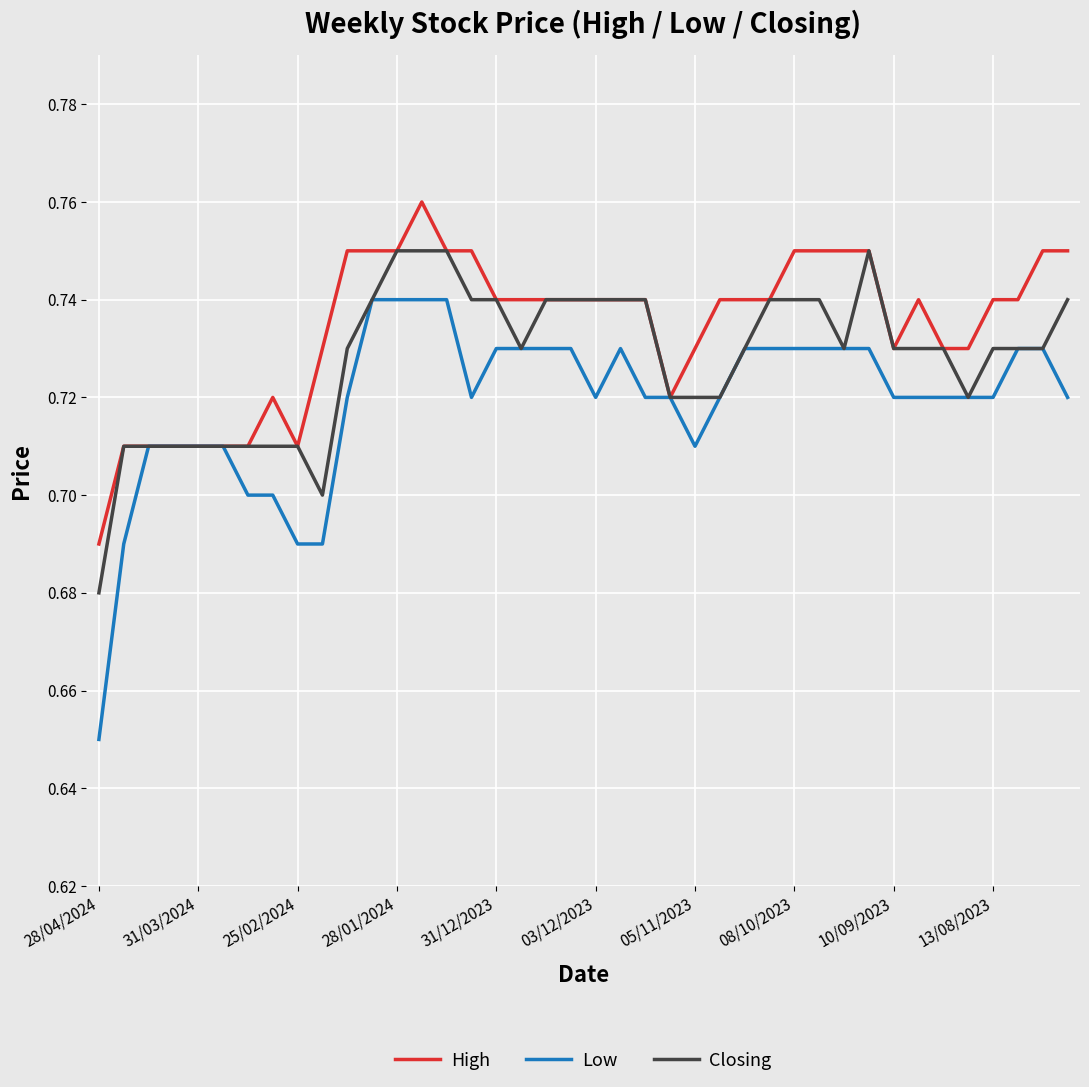

Rank the series by their average value, from lowest to highest.

Low, Closing, High